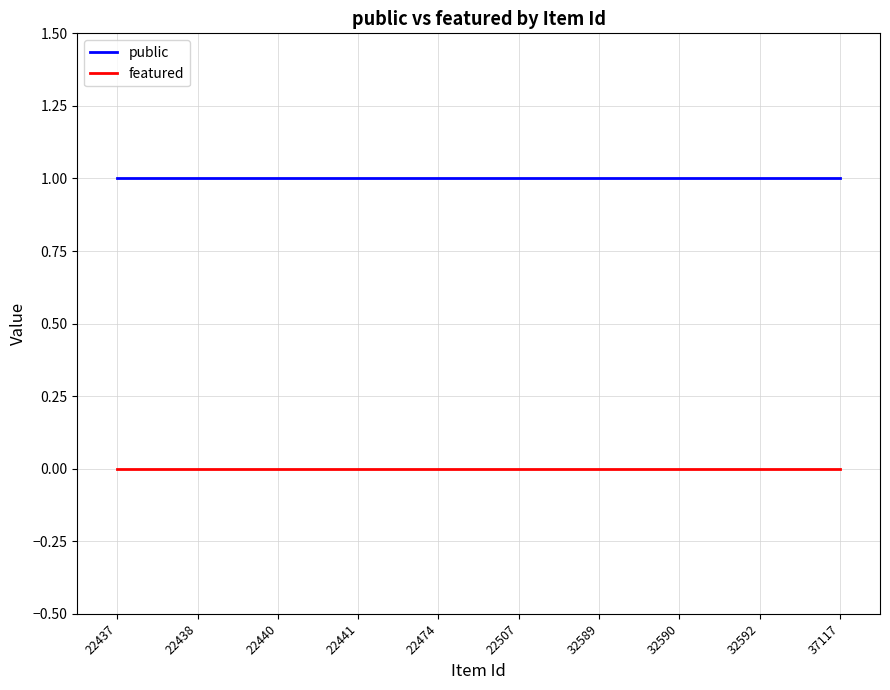

True or false: featured and public cross at least once.

False